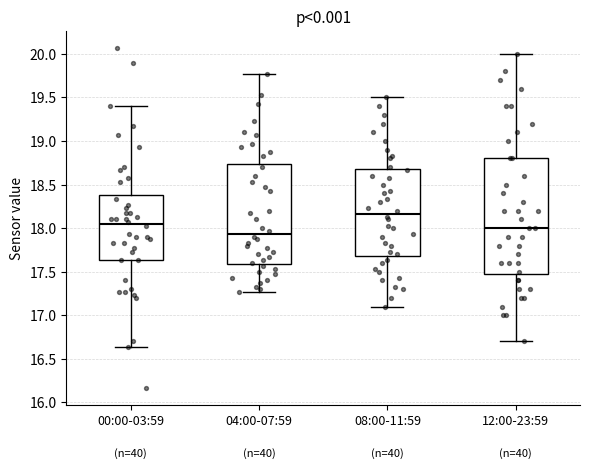

Reading left to right, transcribe this box plot: for each box, give where its median line is, the range the box spans, and where its two whiskers end, as read against the y-axis. The values are not printed on the chart, so give them approximately, as read against the axis.

00:00-03:59: median 18.05, box 17.65 to 18.40, whiskers 16.65 to 19.40
04:00-07:59: median 17.95, box 17.60 to 18.75, whiskers 17.25 to 19.75
08:00-11:59: median 18.15, box 17.70 to 18.70, whiskers 17.10 to 19.50
12:00-23:59: median 18.00, box 17.50 to 18.80, whiskers 16.70 to 20.00